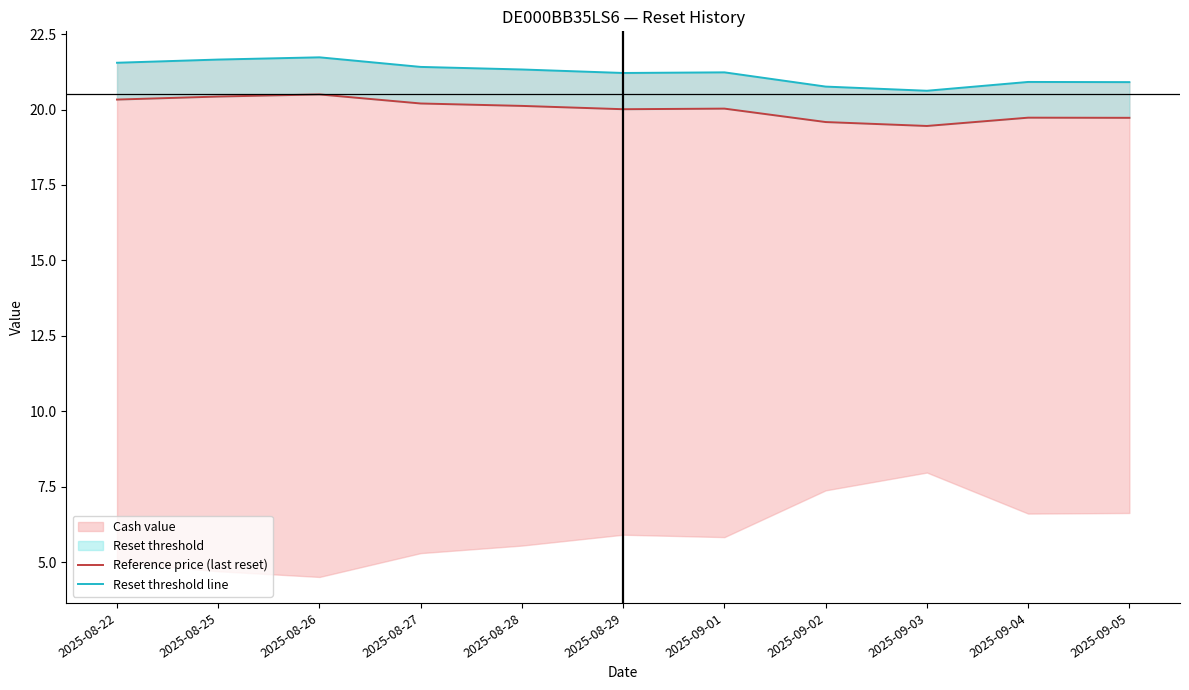

True or false: Reset threshold line and Reference price (last reset) cross at least once.

False